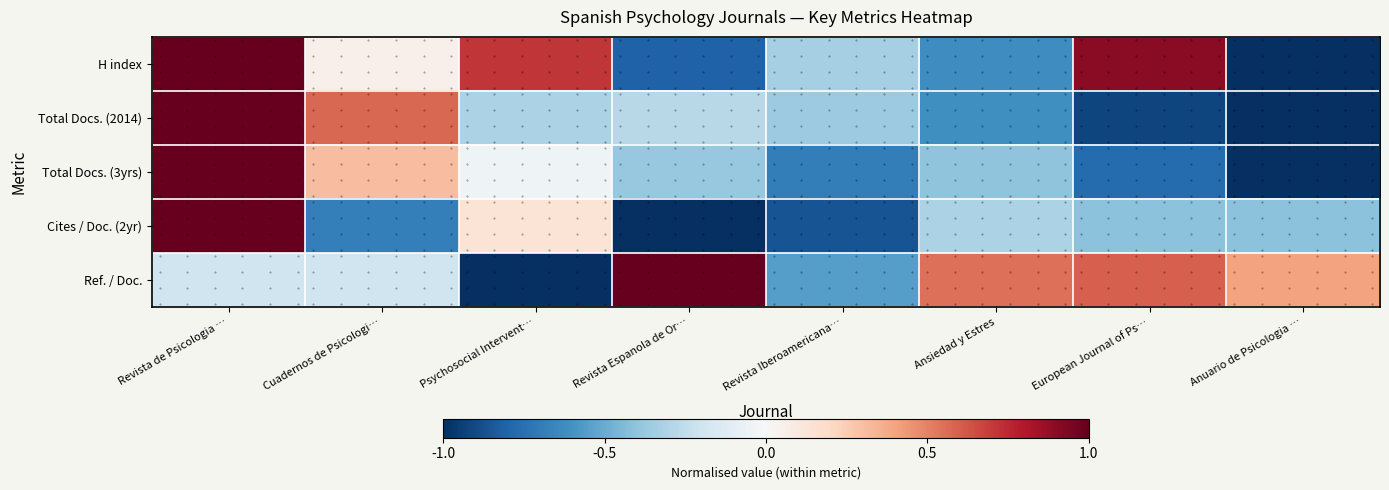

What is the maximum value shown in the chart?

1.0